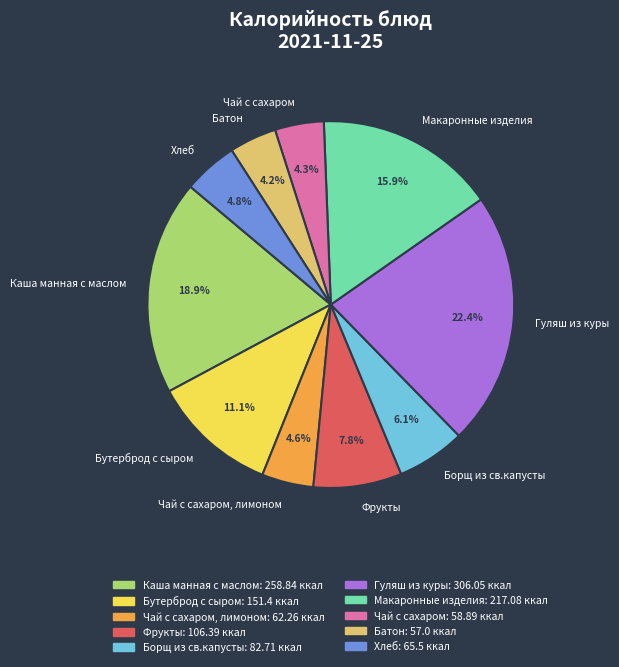

How many slices are in this pie chart?

10